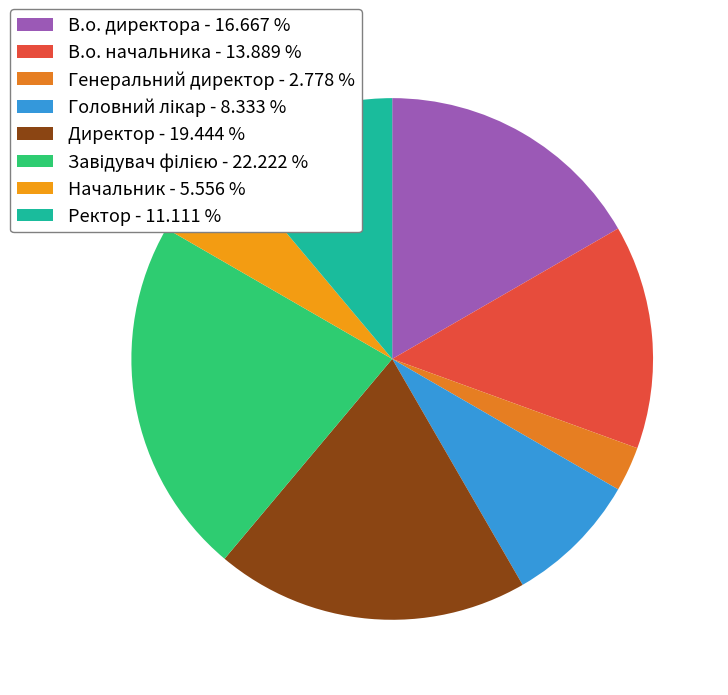

Does any single category account for the majority?

No